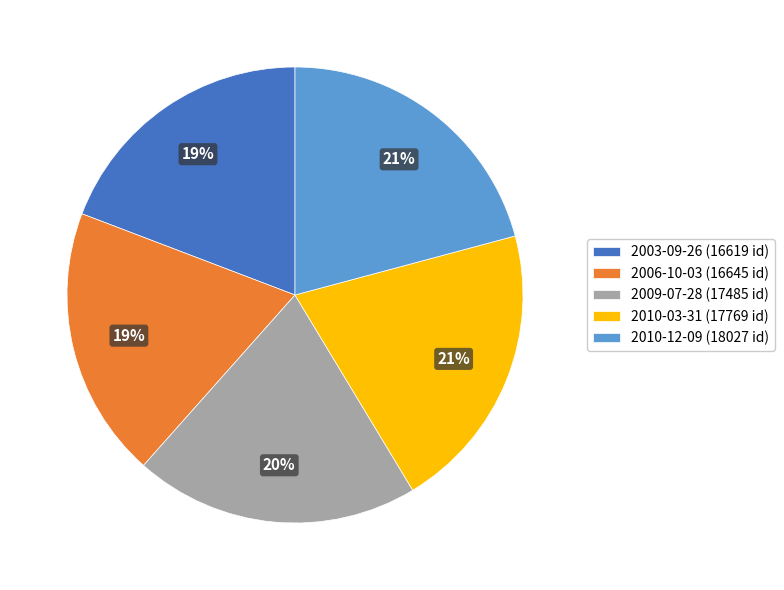

Is it true that 2009-07-28 is 27% of the pie?

False